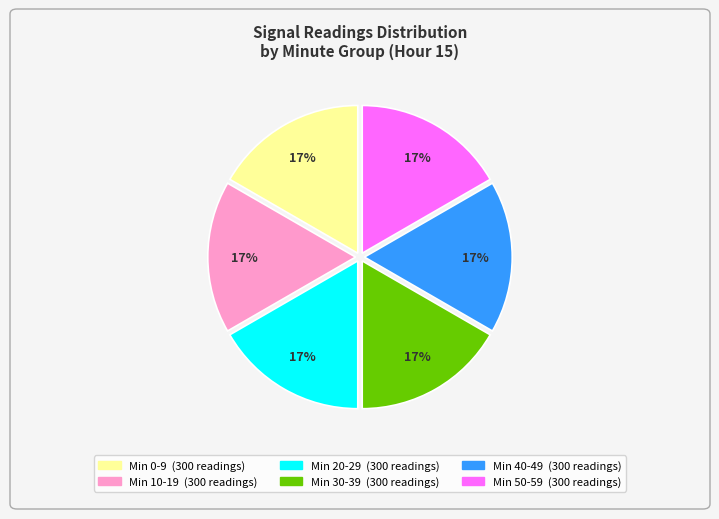

Does any single category account for the majority?

No